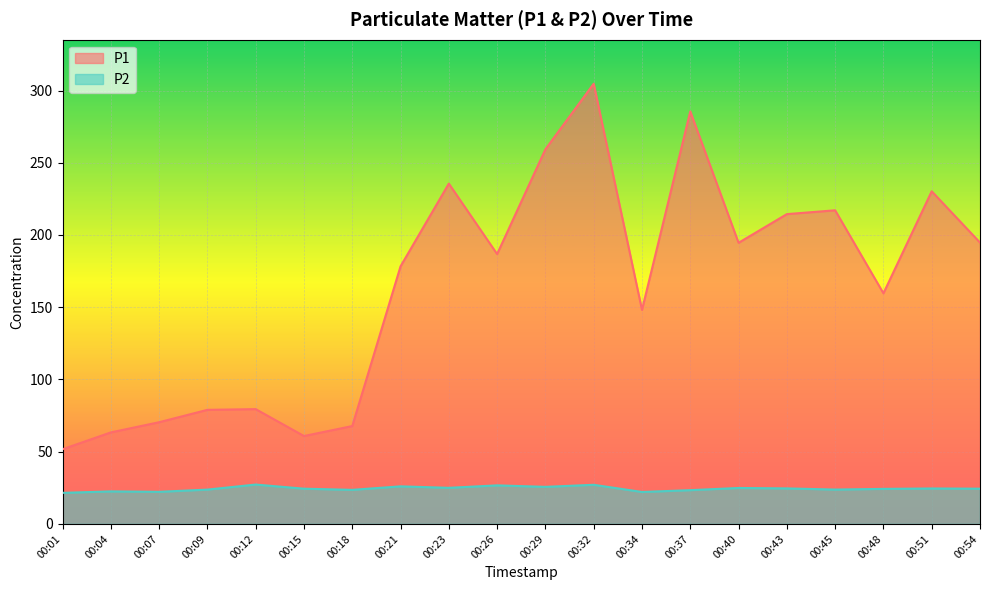

What value does the P2 series have at 00:09?

23.8